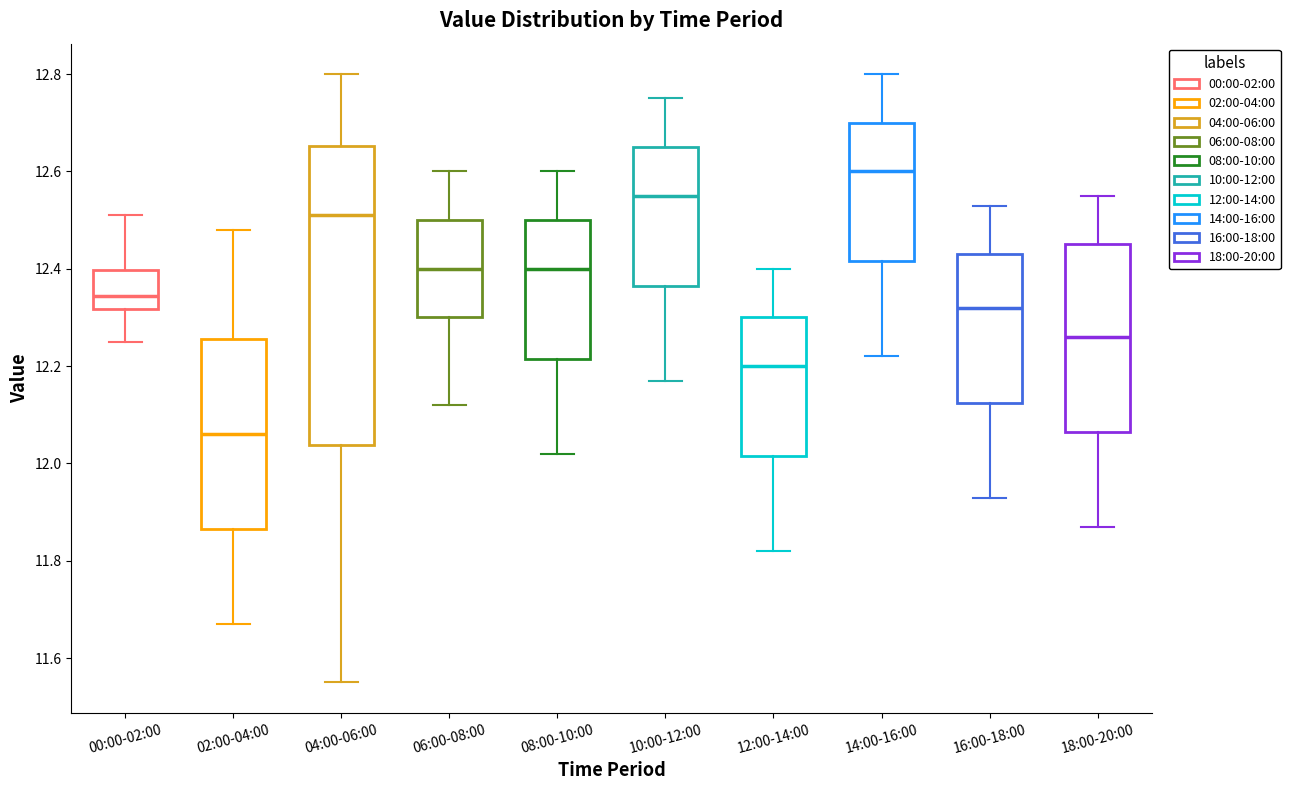

Reading left to right, transcribe this box plot: for each box, give where its median line is, the range the box spans, and where its two whiskers end, as read against the y-axis. The values are not printed on the chart, so give them approximately, as read against the axis.

00:00-02:00: median 12.34, box 12.32 to 12.40, whiskers 12.26 to 12.52
02:00-04:00: median 12.06, box 11.86 to 12.26, whiskers 11.68 to 12.48
04:00-06:00: median 12.52, box 12.04 to 12.66, whiskers 11.56 to 12.80
06:00-08:00: median 12.40, box 12.30 to 12.50, whiskers 12.12 to 12.60
08:00-10:00: median 12.40, box 12.22 to 12.50, whiskers 12.02 to 12.60
10:00-12:00: median 12.56, box 12.36 to 12.66, whiskers 12.18 to 12.76
12:00-14:00: median 12.20, box 12.02 to 12.30, whiskers 11.82 to 12.40
14:00-16:00: median 12.60, box 12.42 to 12.70, whiskers 12.22 to 12.80
16:00-18:00: median 12.32, box 12.12 to 12.44, whiskers 11.94 to 12.54
18:00-20:00: median 12.26, box 12.06 to 12.46, whiskers 11.88 to 12.56